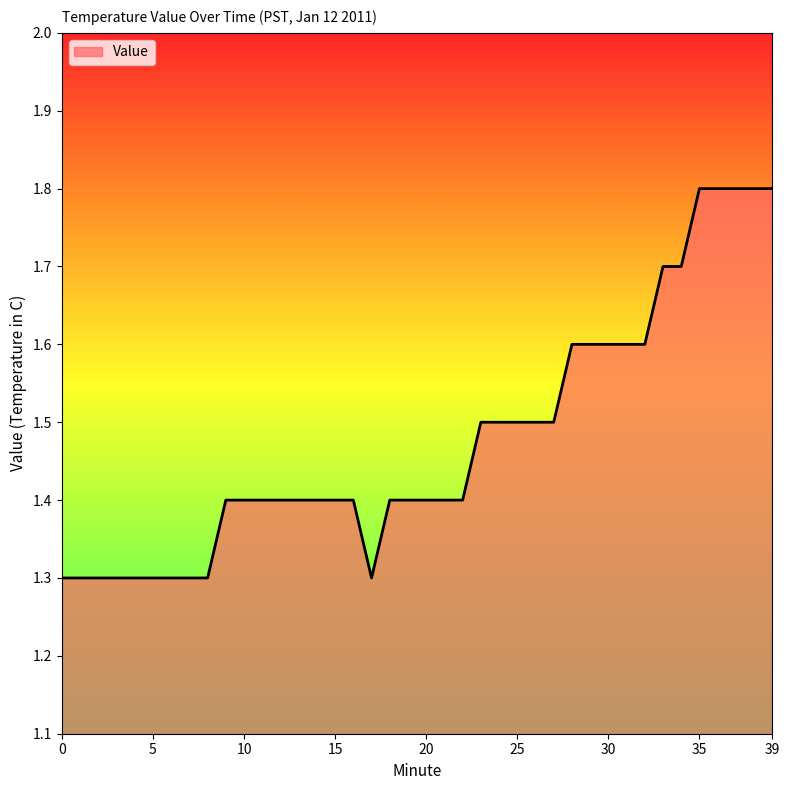

What is the maximum value shown in the chart?

1.8